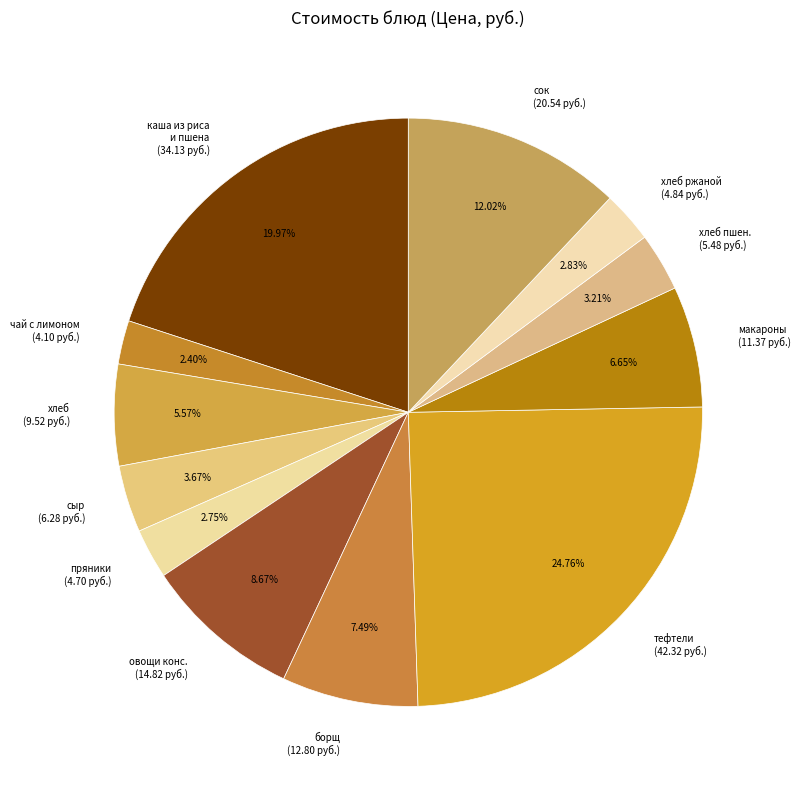

Which category has the biggest portion of the pie?

тефтели (42.32 руб.)